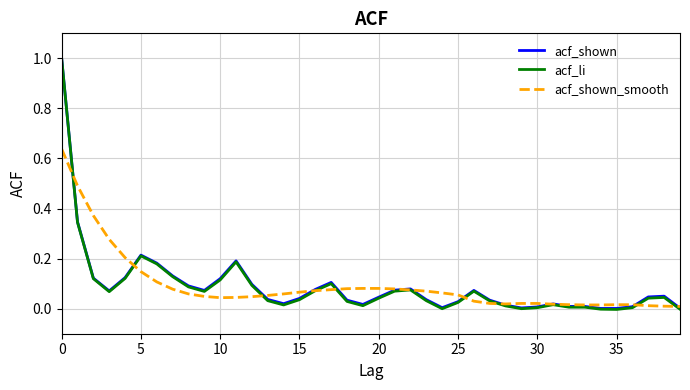

True or false: acf_shown_smooth and acf_shown cross at least once.

True